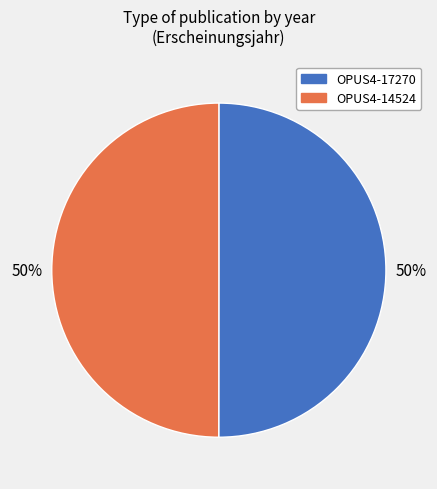

Is the sum of OPUS4-14524 and OPUS4-17270 greater than half?

Yes